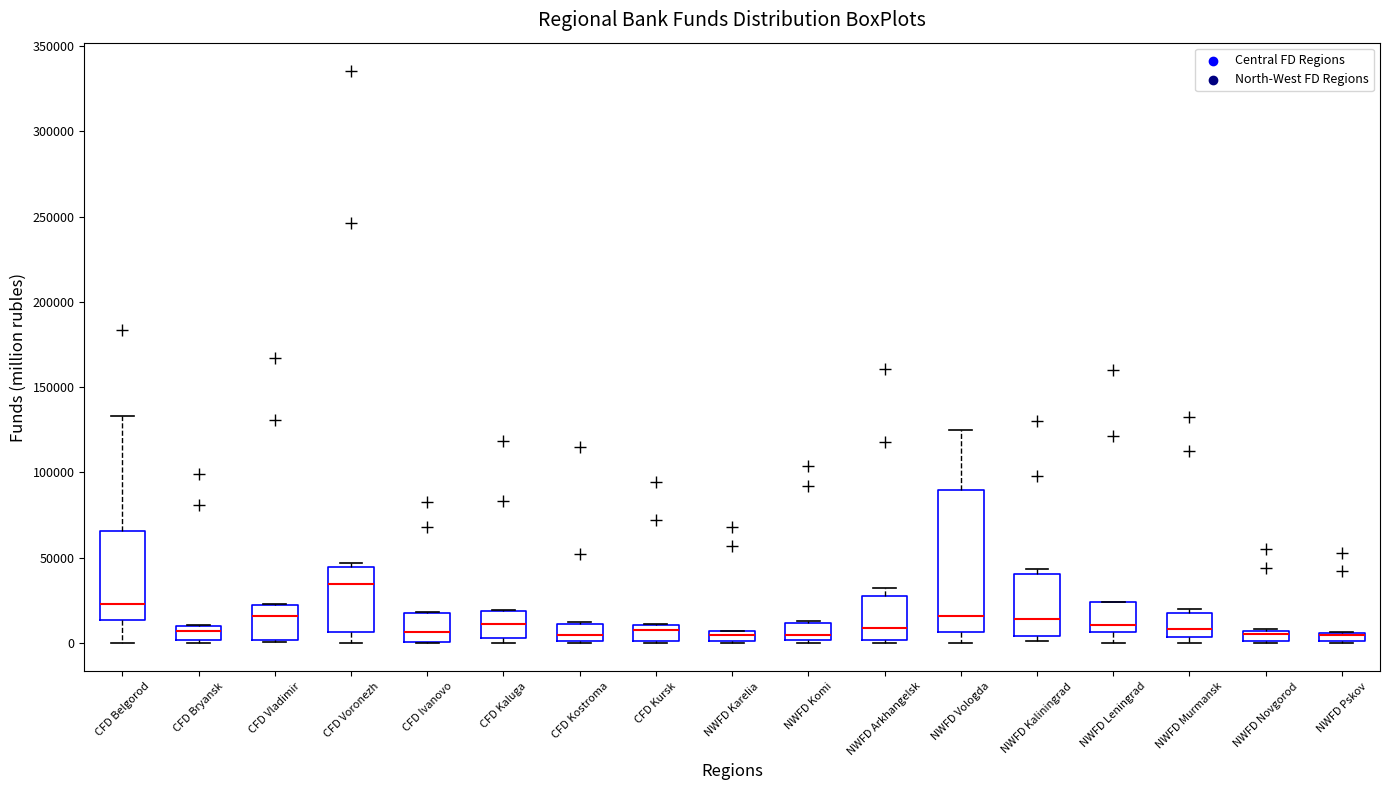

Which box is the tallest, from its lower edge to its upper edge?

NWFD Vologda